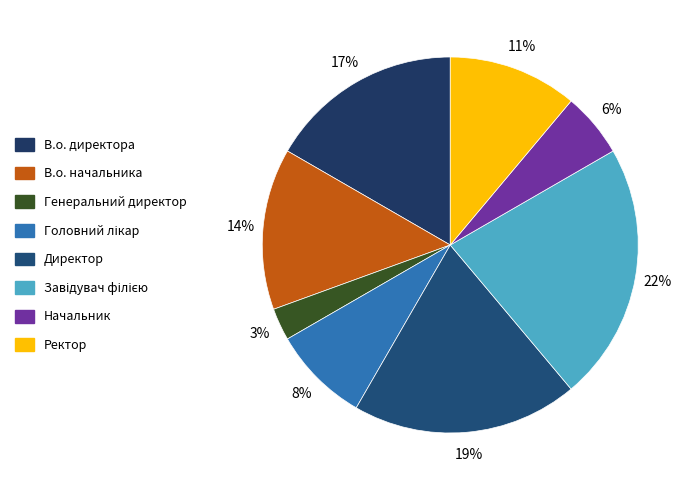

How many segments does this pie chart have?

8